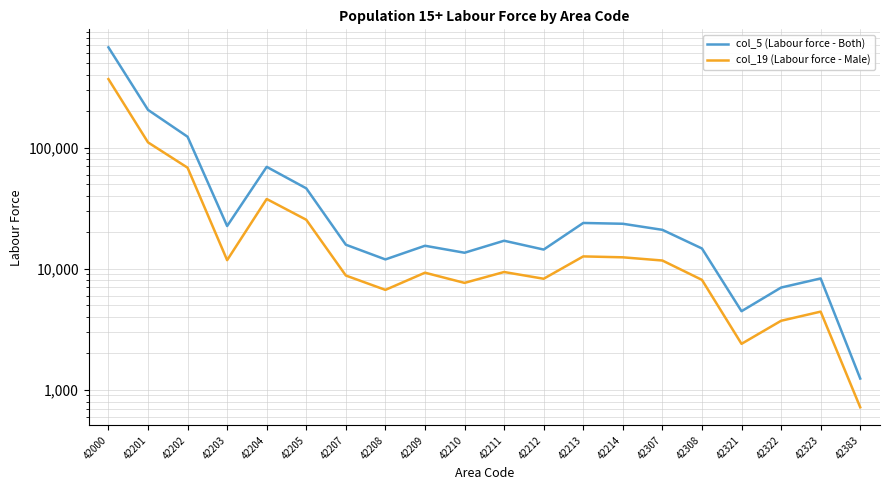

At 42000, list the series in order from smallest to largest.

col_19 (Labour force - Male), col_5 (Labour force - Both)